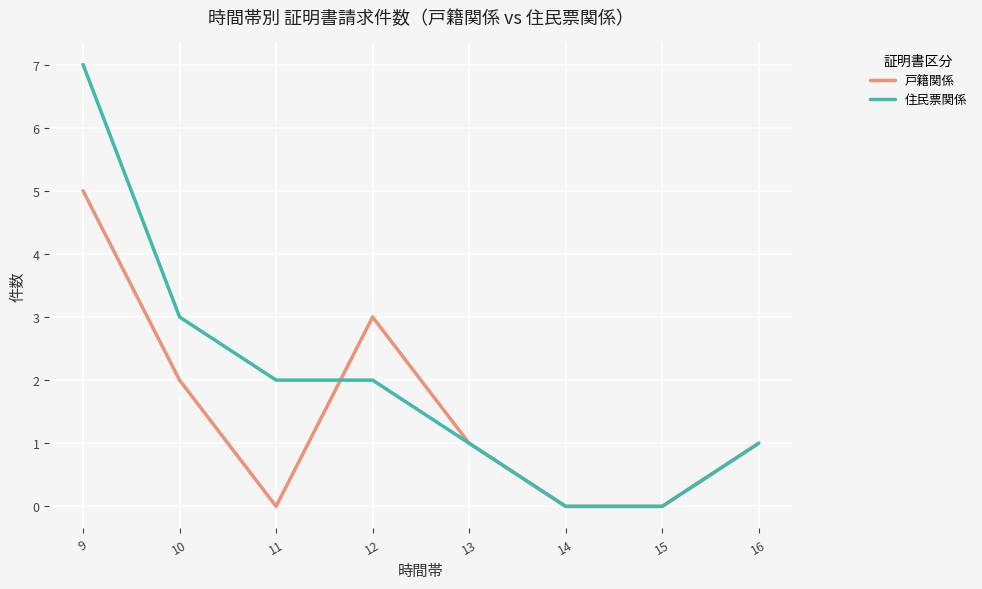

List the series in order of their overall mean, highest first.

住民票関係, 戸籍関係